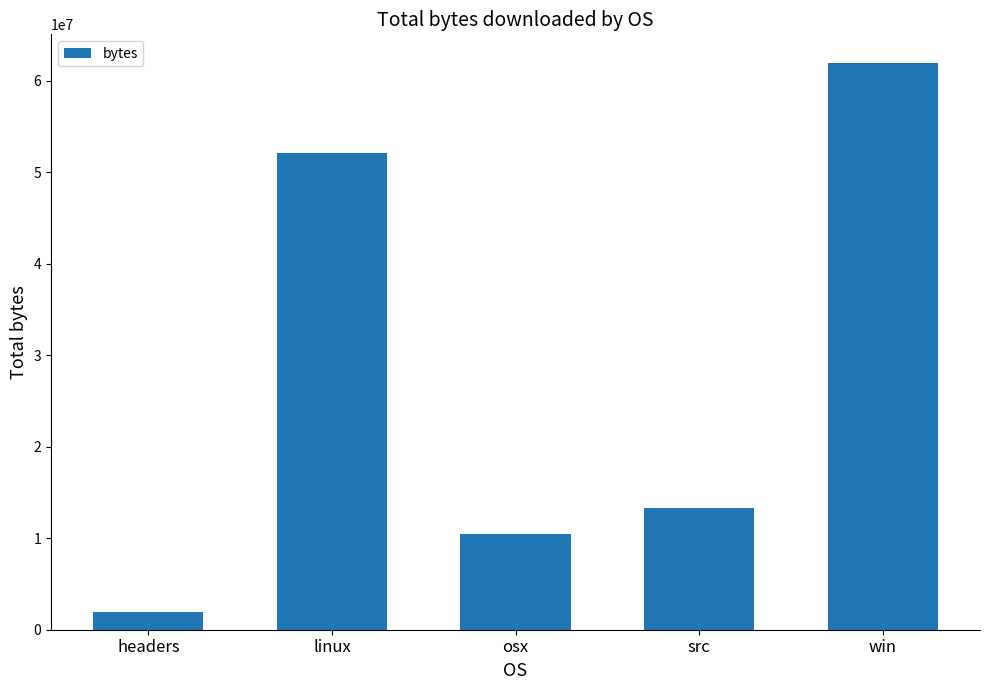

Rank the categories by value from highest to lowest.

win, linux, src, osx, headers